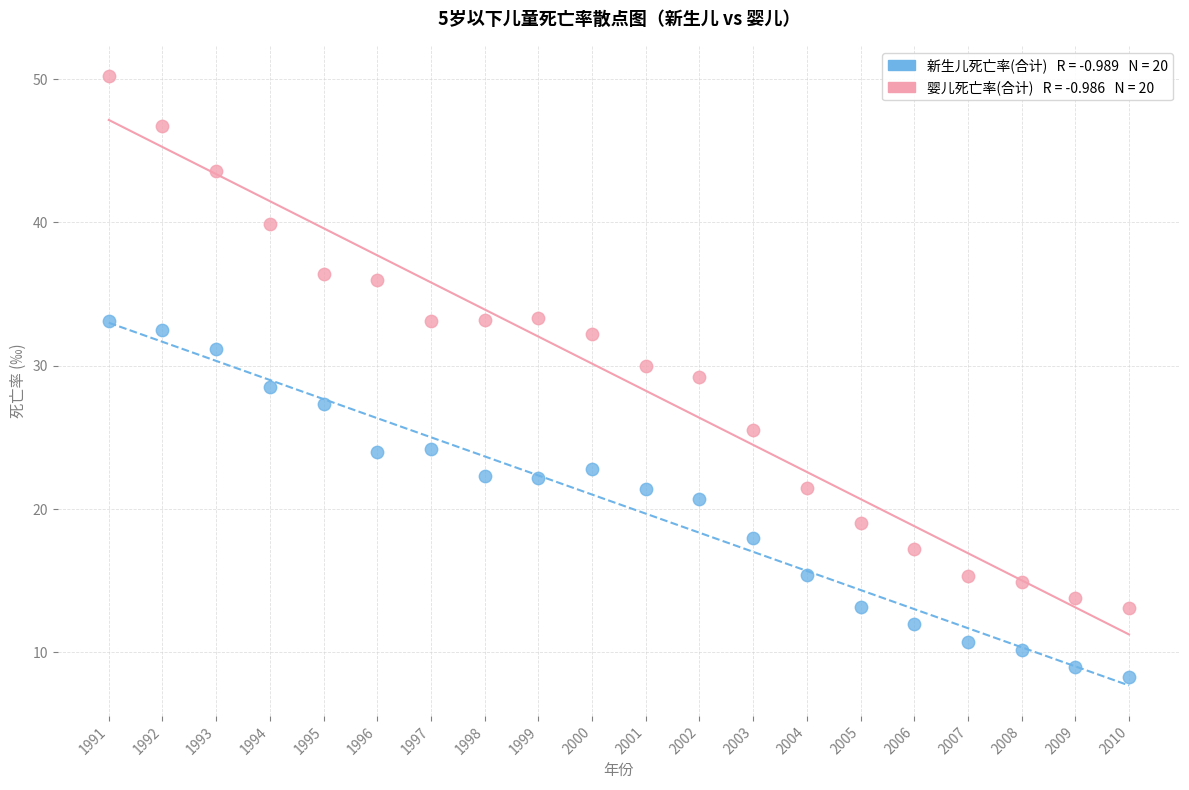

Across all data points, what is the range of Y values (max minus min)?

41.9